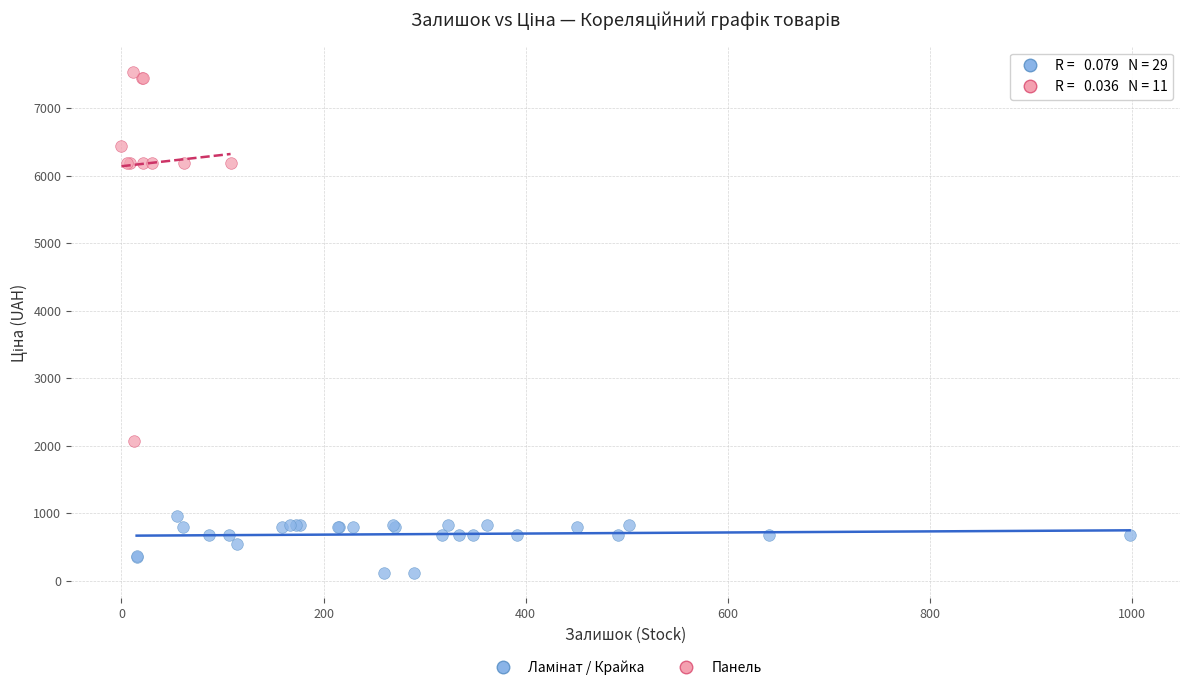

Which series contains the highest Y value?

Панель